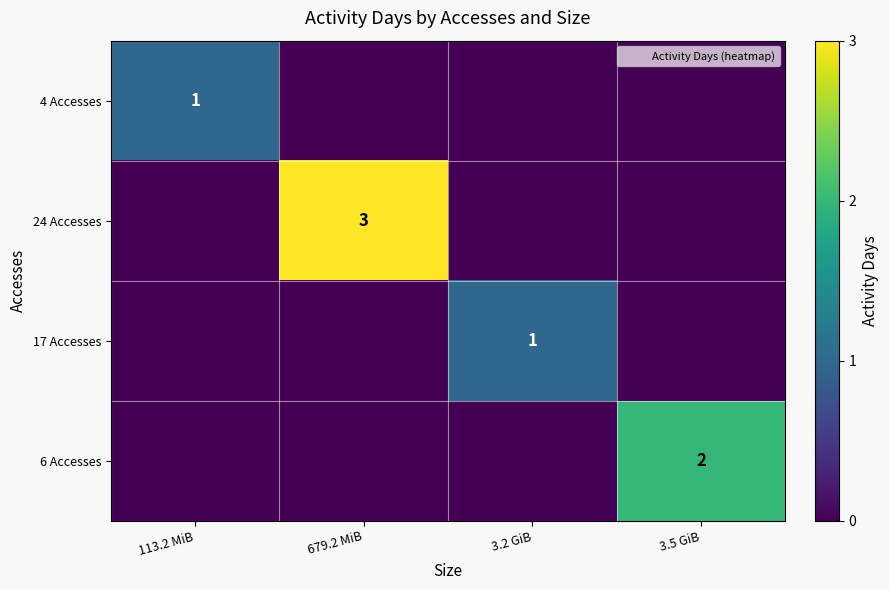

What is the maximum value shown in the chart?

3